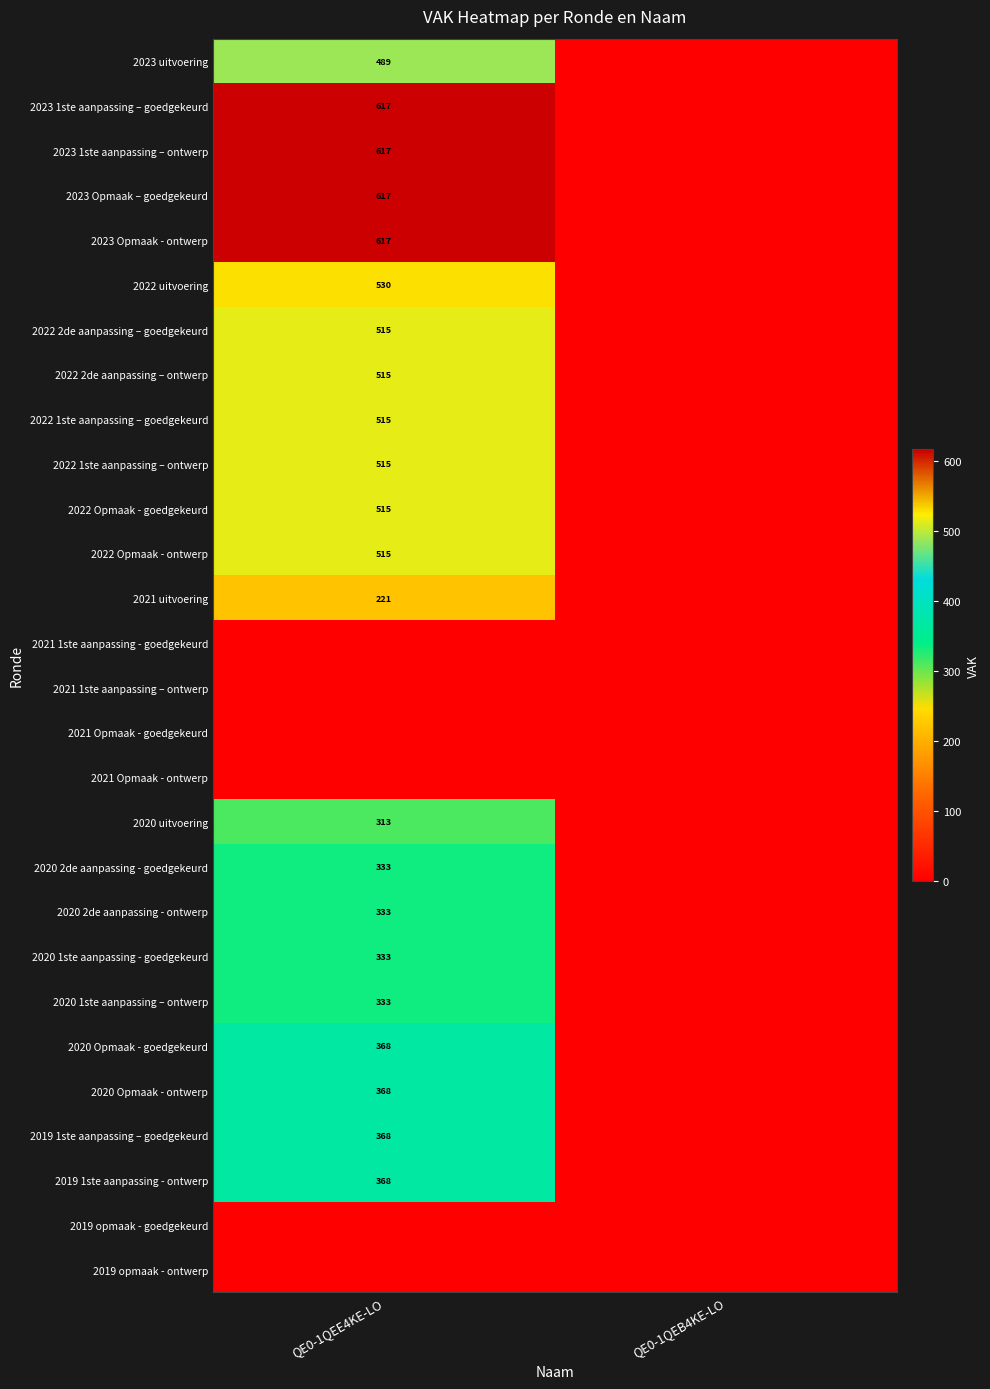

The value of 2020 1ste aanpassing - goedgekeurd at QE0-1QEE4KE-LO is 333. True or false?

True